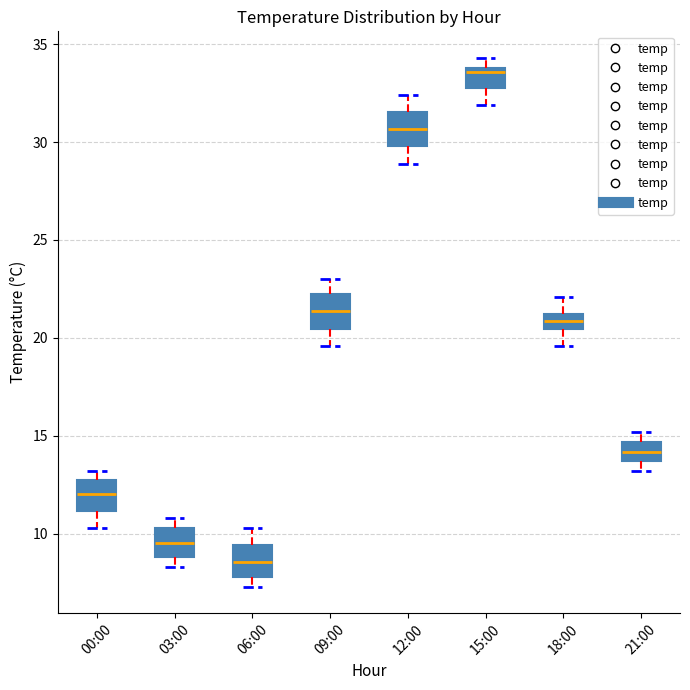

Reading left to right, transcribe this box plot: for each box, give where its median line is, the range the box spans, and where its two whiskers end, as read against the y-axis. The values are not printed on the chart, so give them approximately, as read against the axis.

00:00: median 12.0, box 11.0 to 12.5, whiskers 10.5 to 13.0
03:00: median 9.5, box 9.0 to 10.5, whiskers 8.5 to 11.0
06:00: median 8.5, box 8.0 to 9.5, whiskers 7.5 to 10.5
09:00: median 21.5, box 20.5 to 22.0, whiskers 19.5 to 23.0
12:00: median 30.5, box 30.0 to 31.5, whiskers 29.0 to 32.5
15:00: median 33.5, box 33.0 to 34.0, whiskers 32.0 to 34.5
18:00: median 21.0 (inside the box), box 20.5 to 21.0, whiskers 19.5 to 22.0
21:00: median 14.0, box 13.5 to 14.5, whiskers 13.0 to 15.0